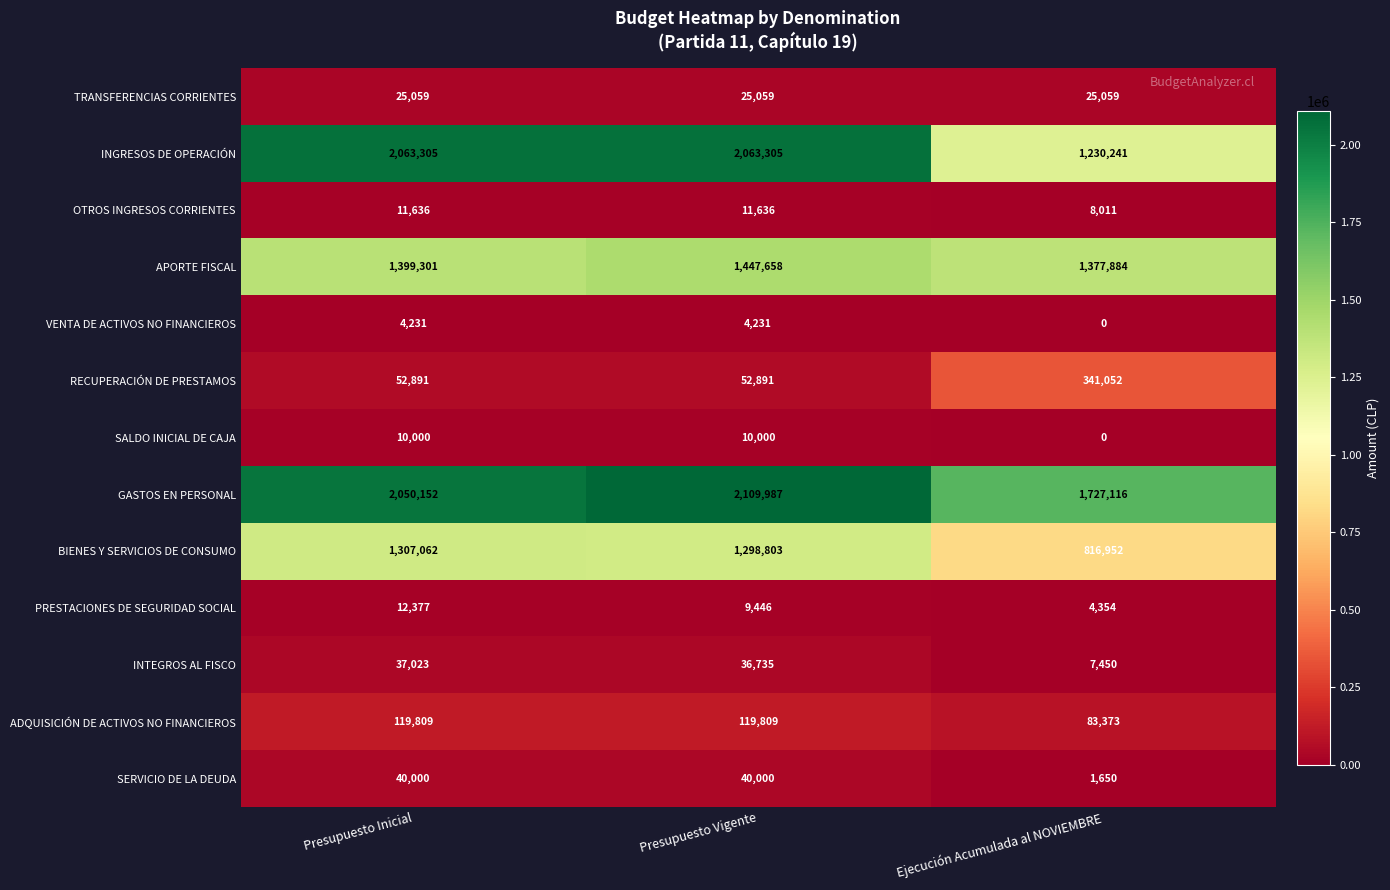

Which category has the lowest value across all series?

Ejecución Acumulada al NOVIEMBRE